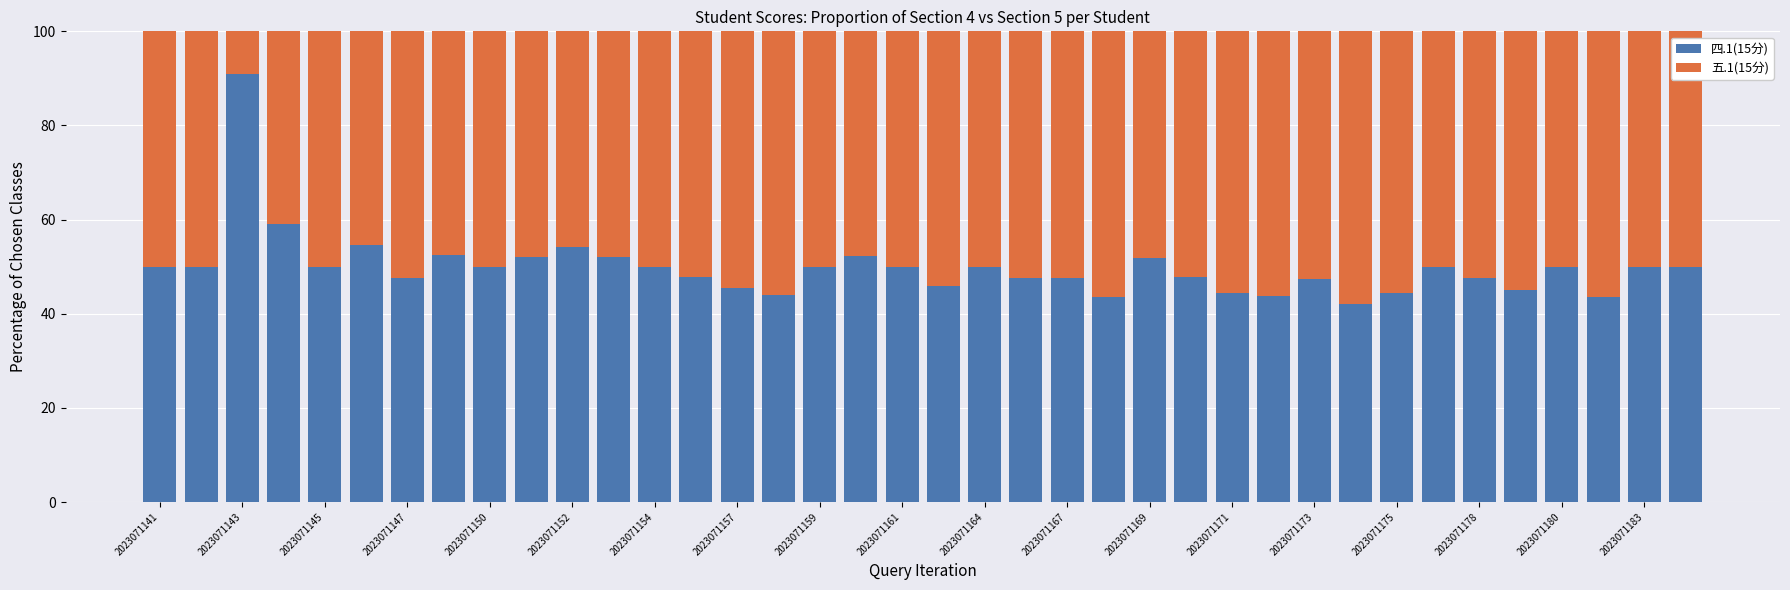

What are all the series names shown in the legend?

四.1(15分), 五.1(15分)